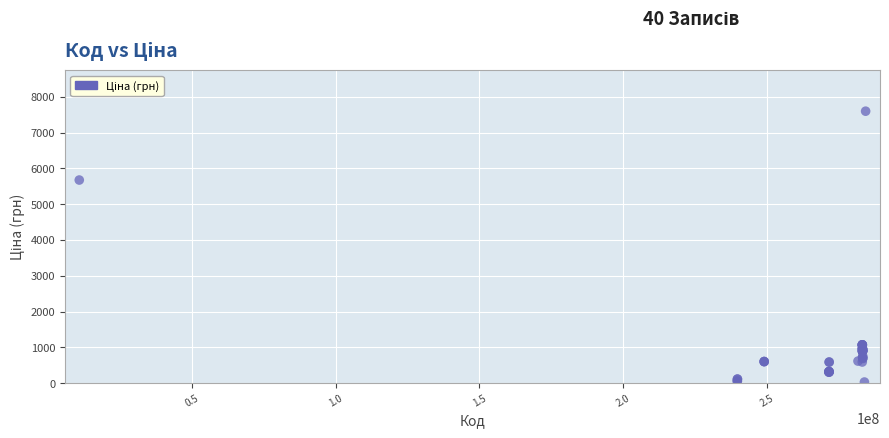

What Y value in the scatter plot is closest to 3814?

5673.8